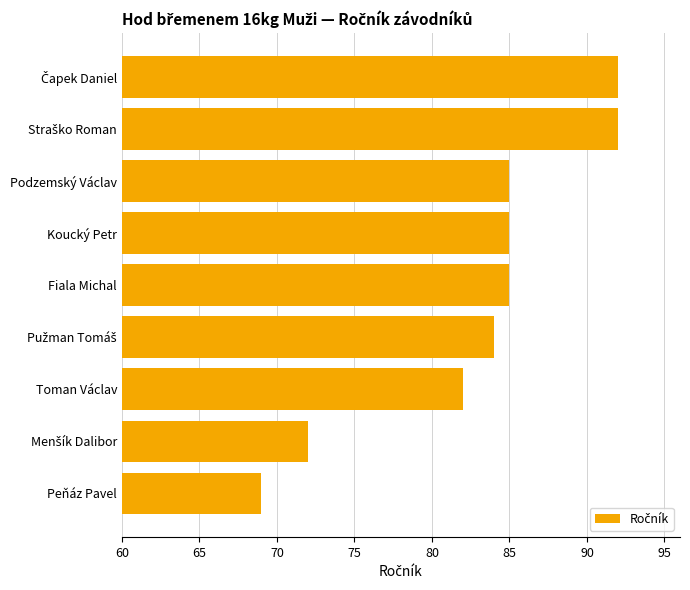

Count the number of categories in the chart.

9